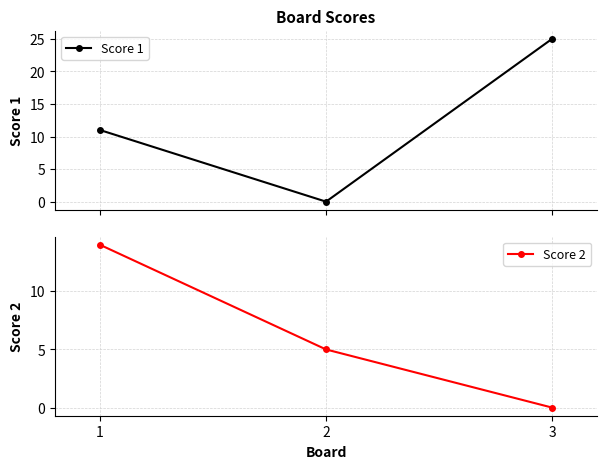

At 3, list the series in order from smallest to largest.

Score 2, Score 1